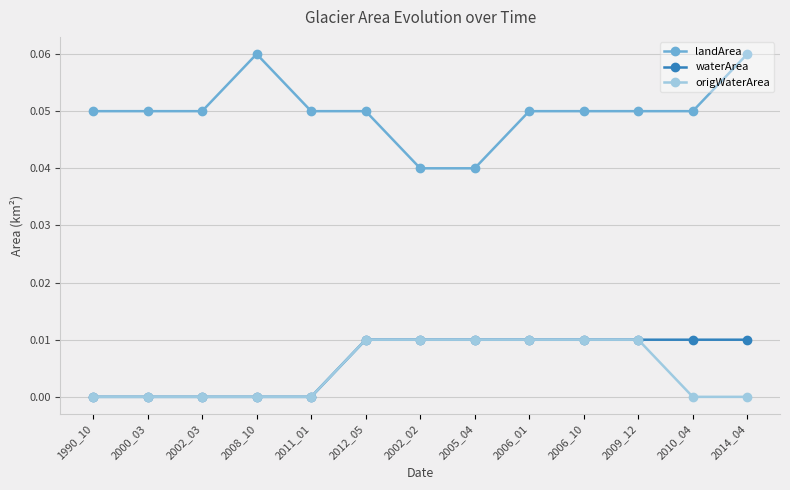

Which series has the largest total across all categories?

landArea